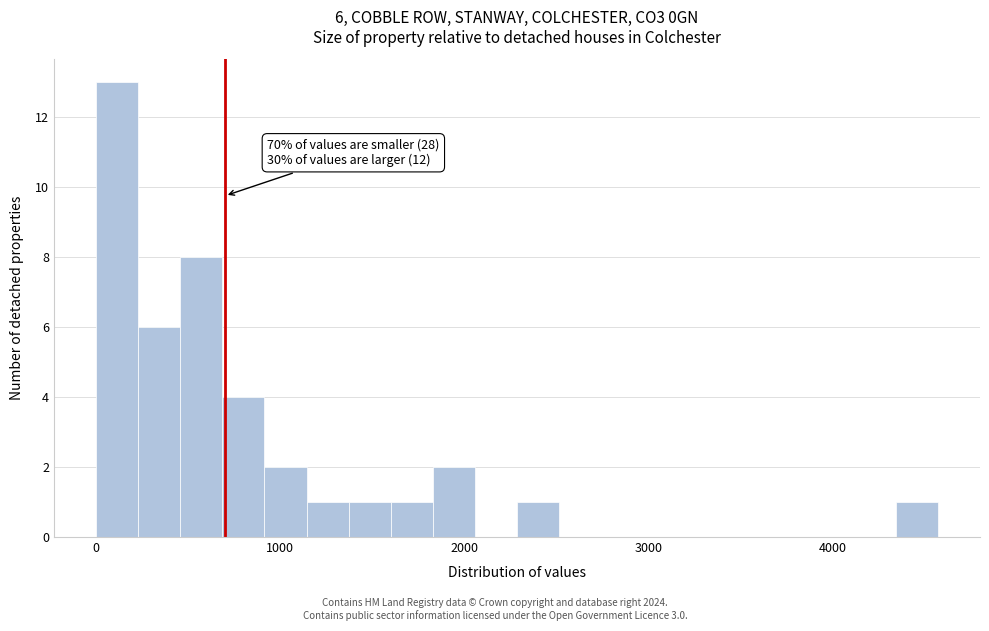

Read against the x-axis, roughly where is the centre of the tallest bar?

100